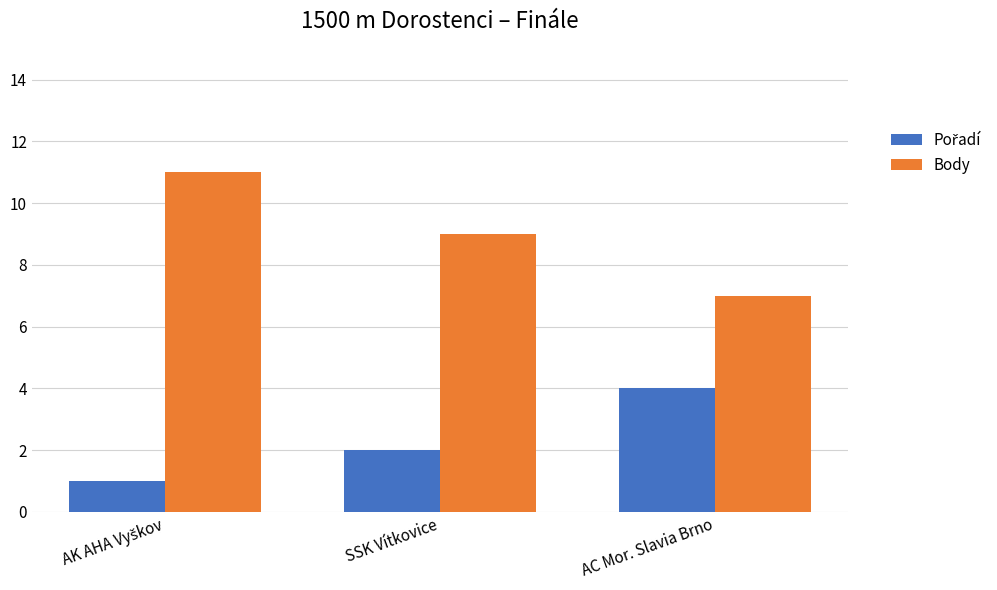

What is the spread (max minus min) of values at SSK Vítkovice?

7